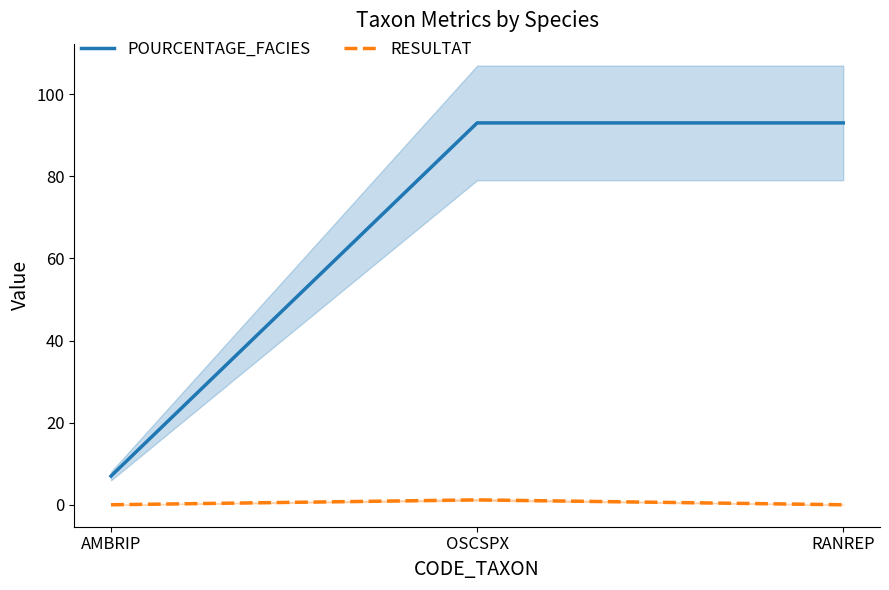

Between AMBRIP and OSCSPX, which series saw the biggest shift?

POURCENTAGE_FACIES